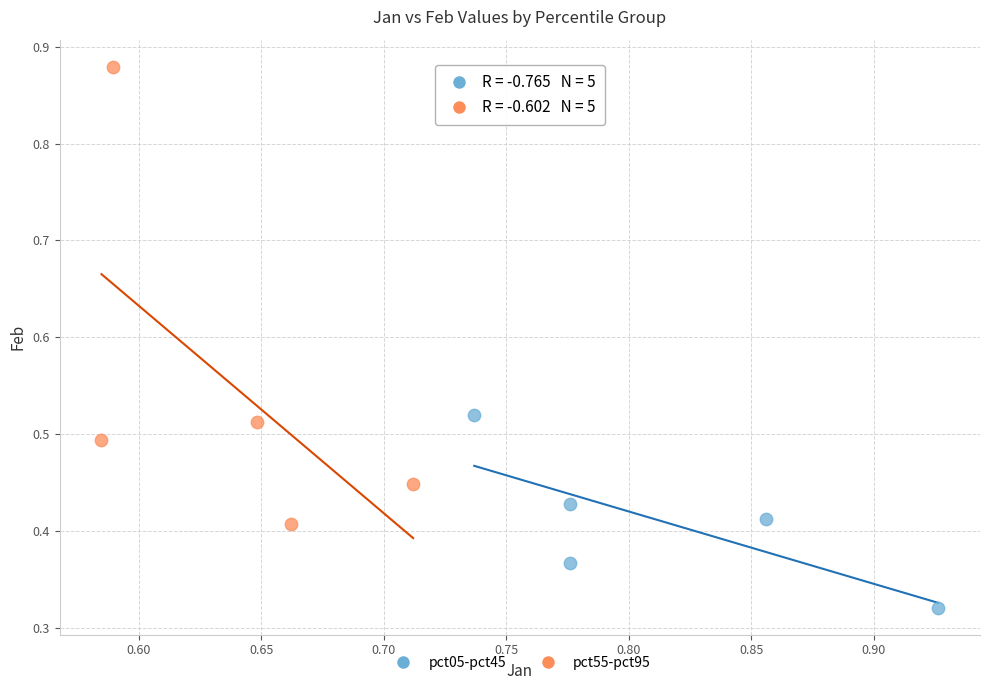

Which series reaches the minimum Y coordinate?

pct05-pct45